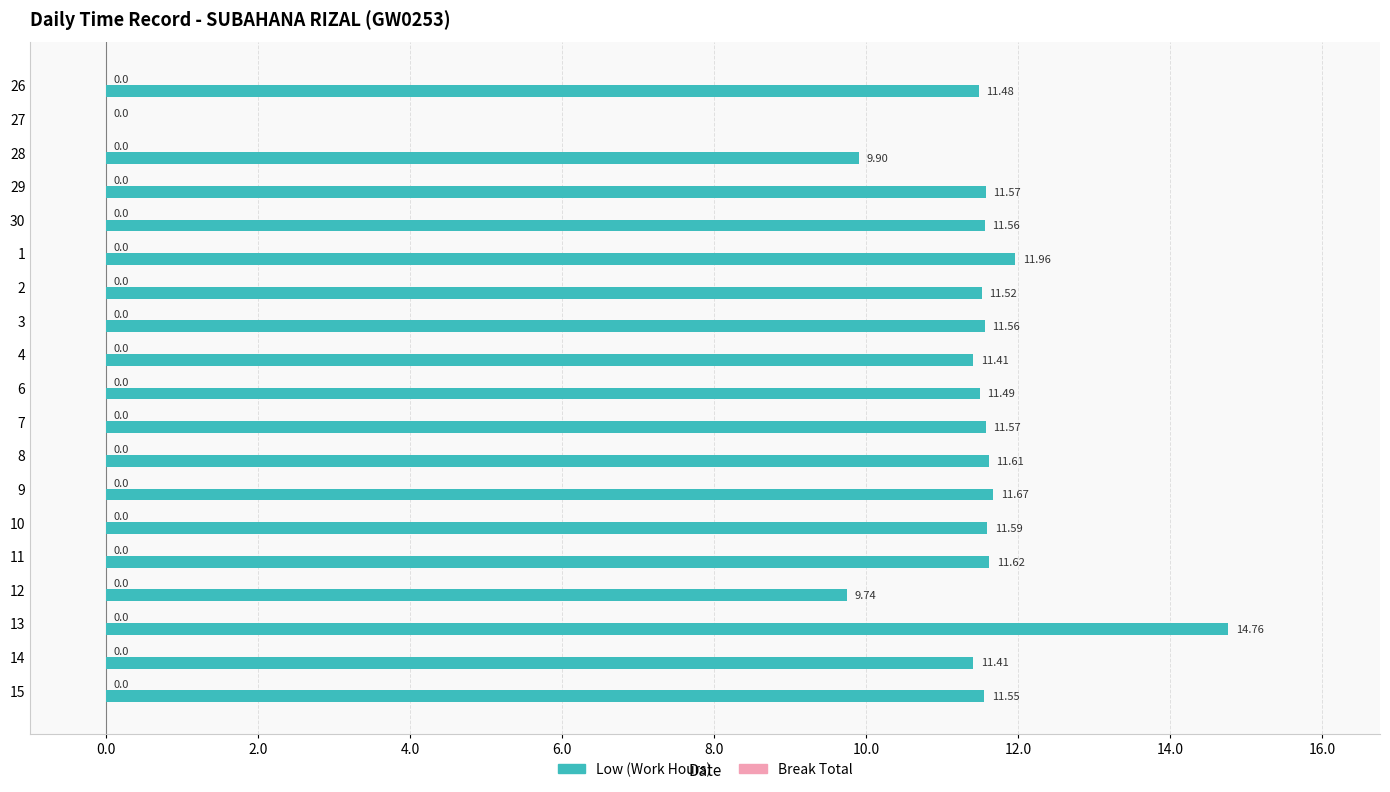

How many distinct data groups are displayed?

1